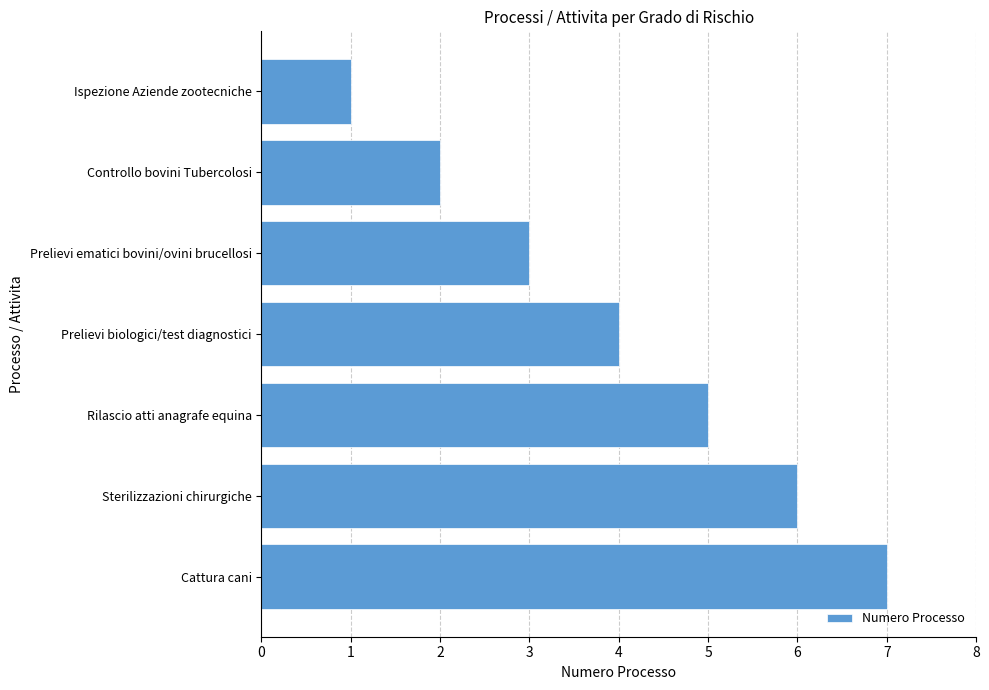

List the labels in order of value, largest first.

Cattura cani, Sterilizzazioni chirurgiche, Rilascio atti anagrafe equina, Prelievi biologici/test diagnostici, Prelievi ematici bovini/ovini brucellosi, Controllo bovini Tubercolosi, Ispezione Aziende zootecniche